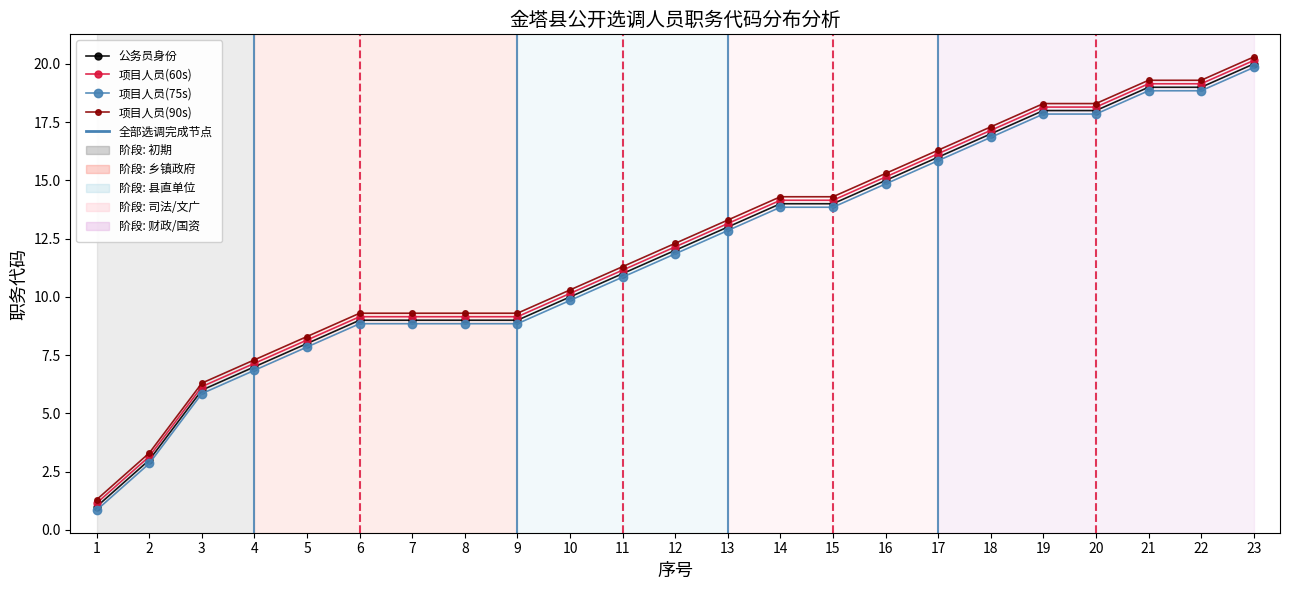

At which label does 项目人员(60s) reach its minimum?

1